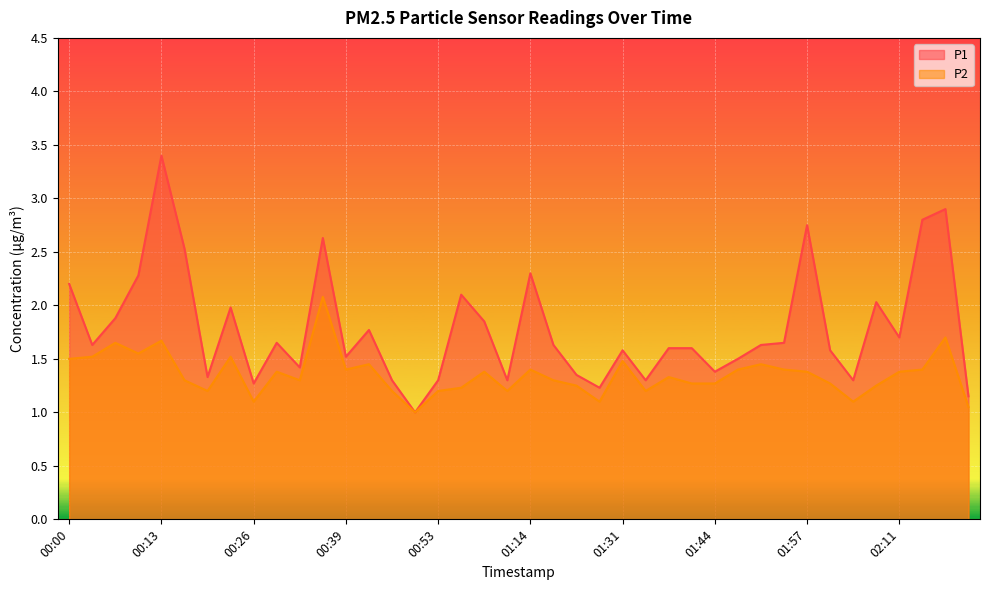

Reading left to right, what are all the values shown in this chart?

P1: 2.2	1.6	1.9	2.3	3.4	2.5	1.3	2.0	1.3	1.6	1.4	2.6	1.5	1.8	1.3	1.0	1.3	2.1	1.9	1.3	2.3	1.6	1.4	1.2	1.6	1.3	1.6	1.6	1.4	1.5	1.6	1.6	2.8	1.6	1.3	2.0	1.7	2.8	2.9	1.1
P2: 1.5	1.5	1.6	1.6	1.7	1.3	1.2	1.5	1.1	1.4	1.3	2.1	1.4	1.4	1.2	1.0	1.2	1.2	1.4	1.2	1.4	1.3	1.2	1.1	1.5	1.2	1.3	1.3	1.3	1.4	1.4	1.4	1.4	1.3	1.1	1.2	1.4	1.4	1.7	1.1